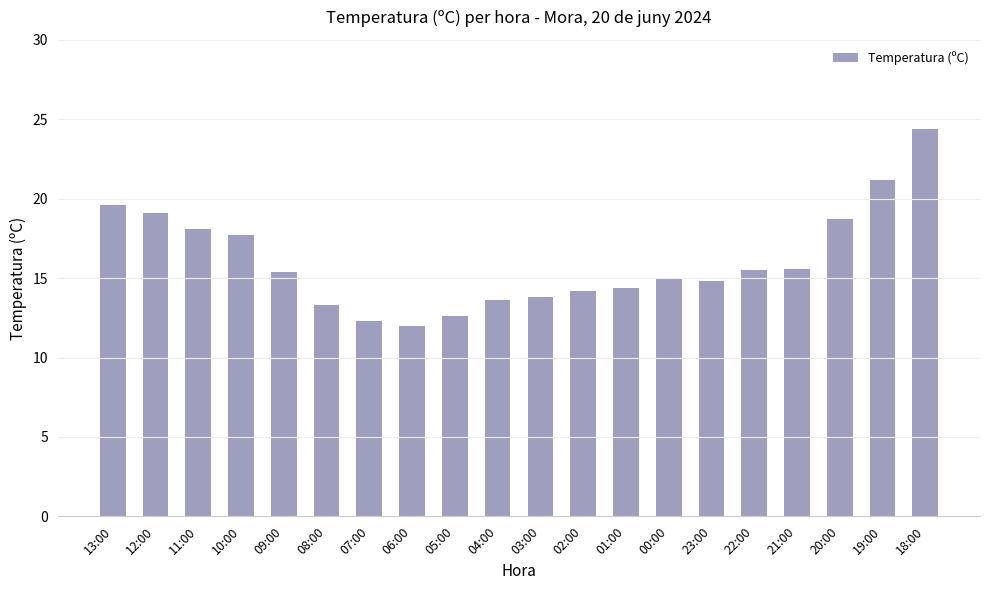

Approximately how many times larger is the value at 08:00 compared to 13:00?

0.7